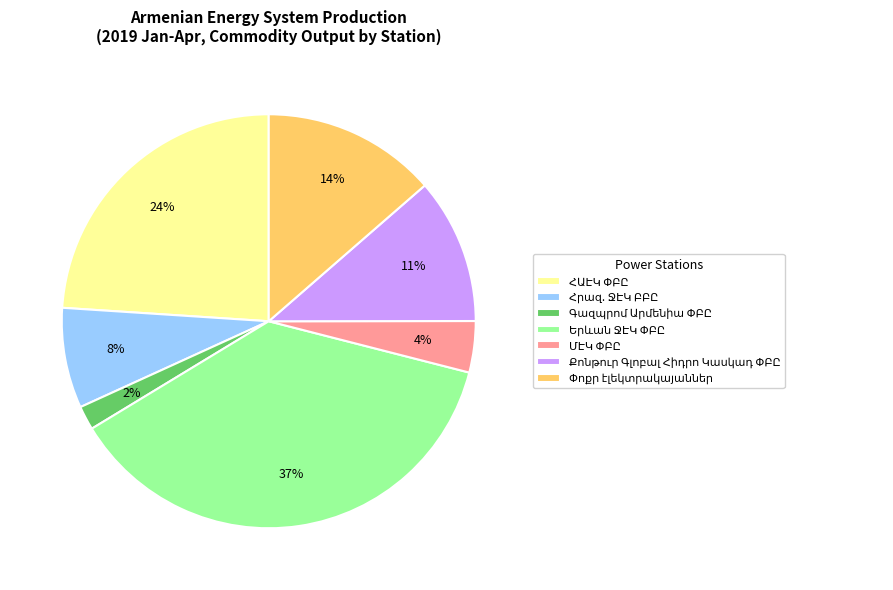

To the nearest percent, what is the difference between the largest and smallest slice percentages?

35%